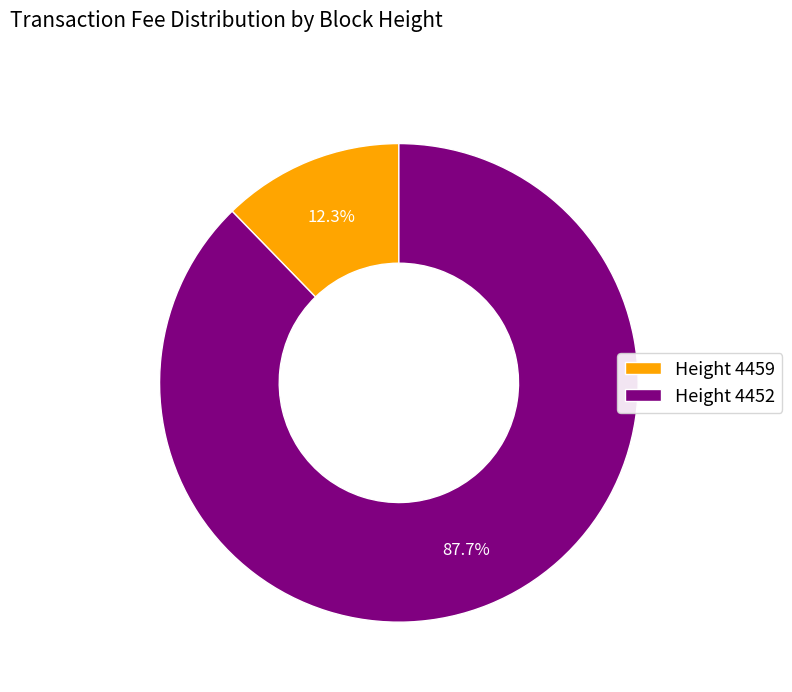

What percentage is NOT represented by Height 4459?

87.7%